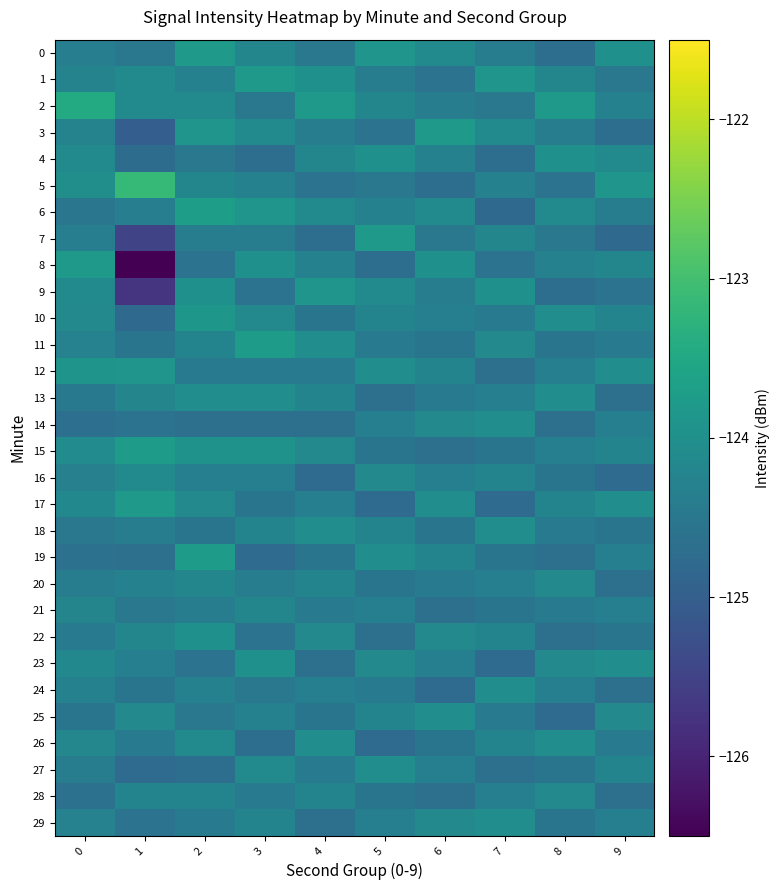

What is the maximum value shown in the chart?

-123.2